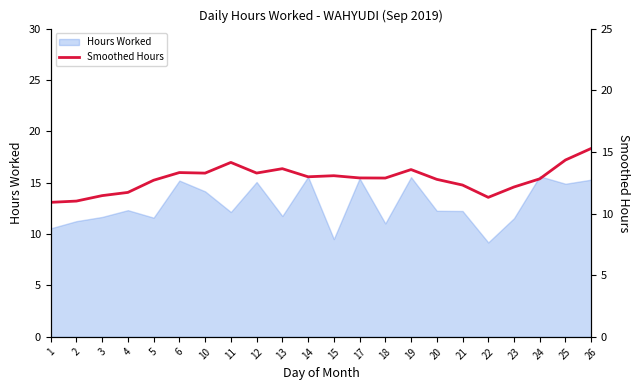

The Hours Worked series shows 7.7 at 6. True or false?

False